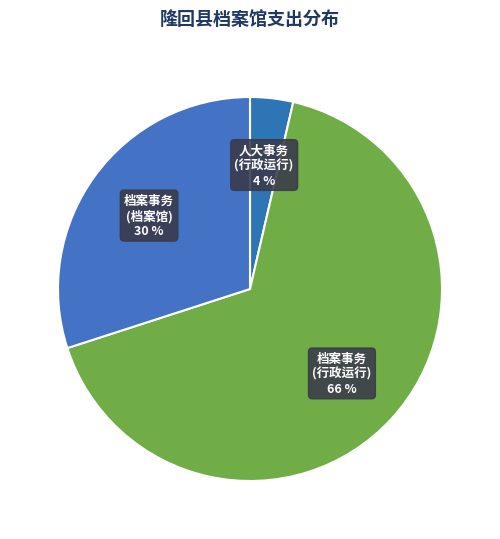

What is the smallest slice in the pie chart?

人大事务 (行政运行)